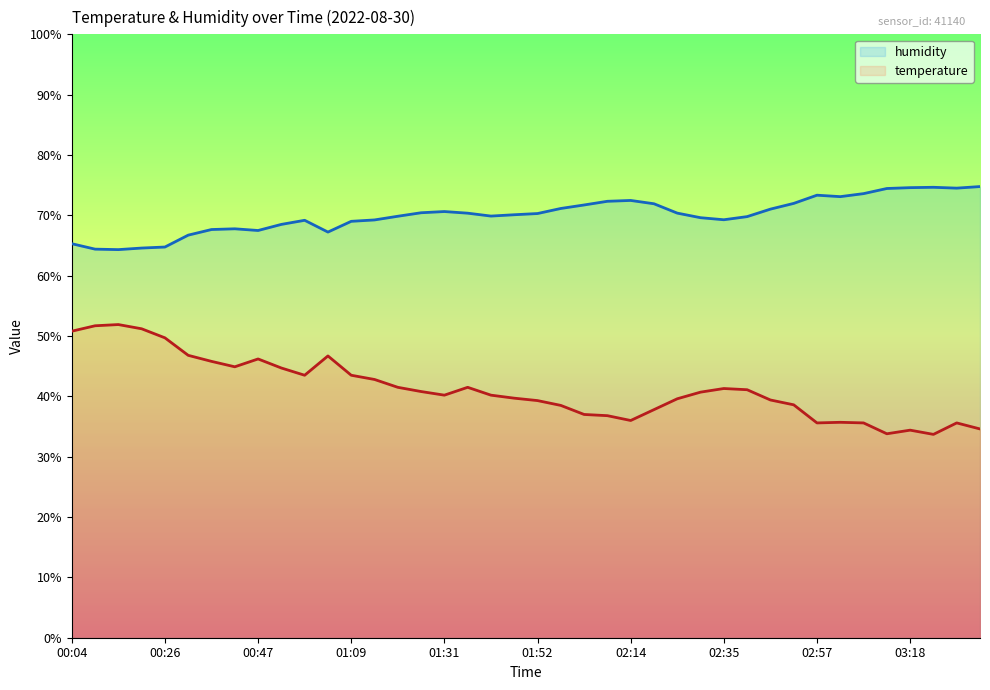

What is the difference between the maximum and minimum values in the temperature series?

18.2